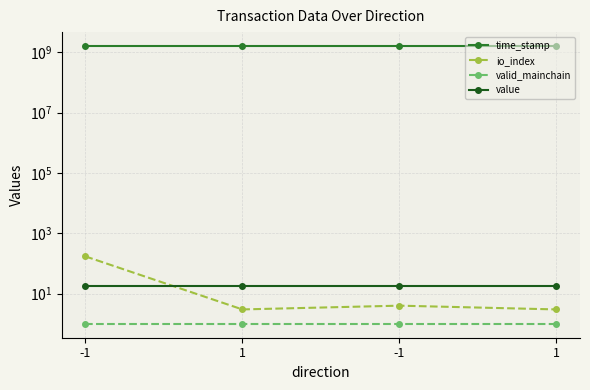

Between -1 and 1, which is larger?

-1